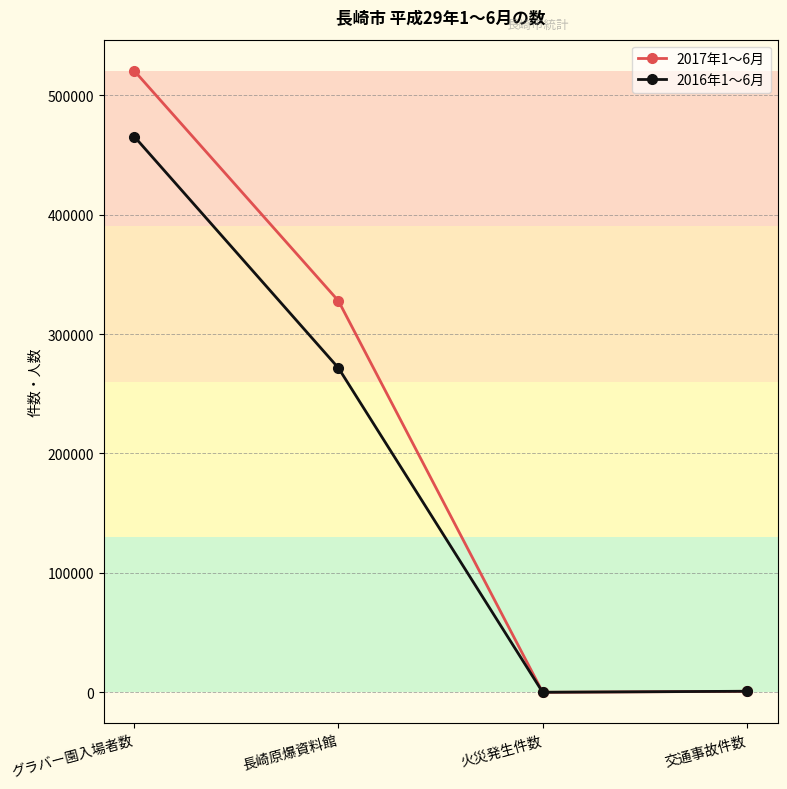

True or false: 2016年1～6月 has more than 2 interior local peaks.

False